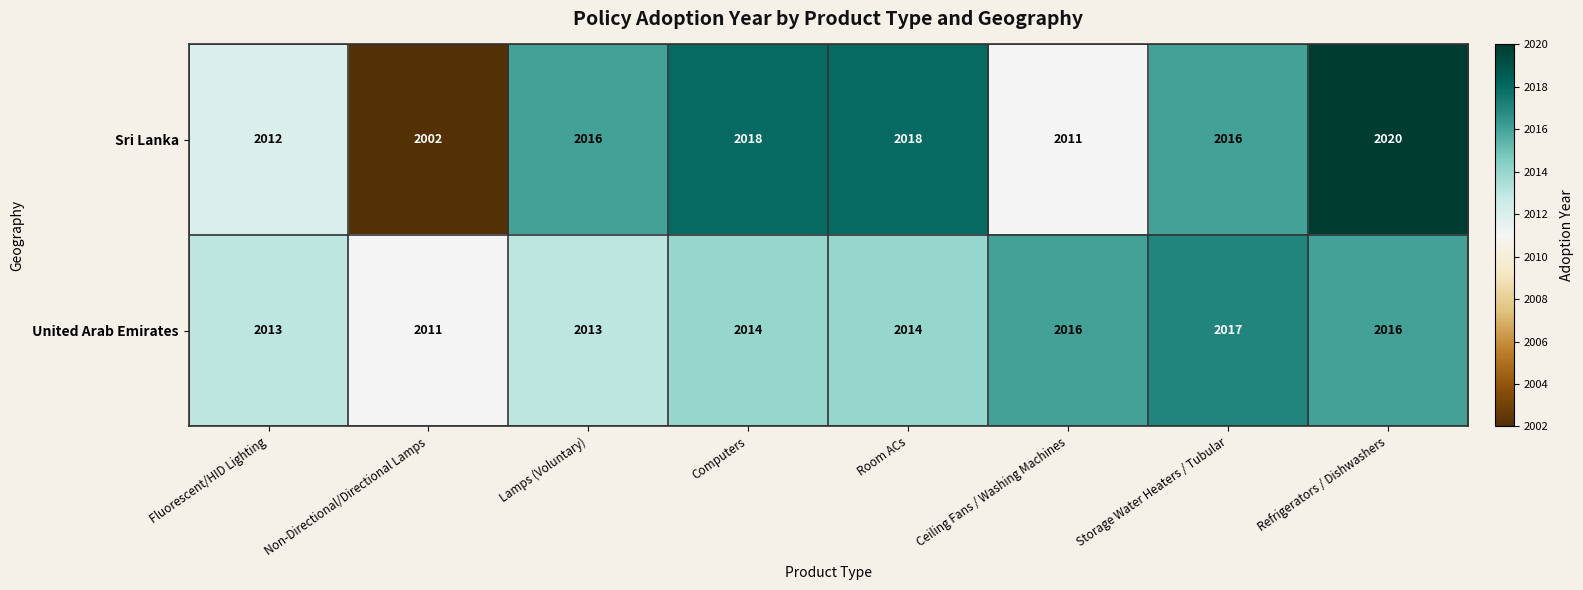

How many categories are shown in the chart?

8